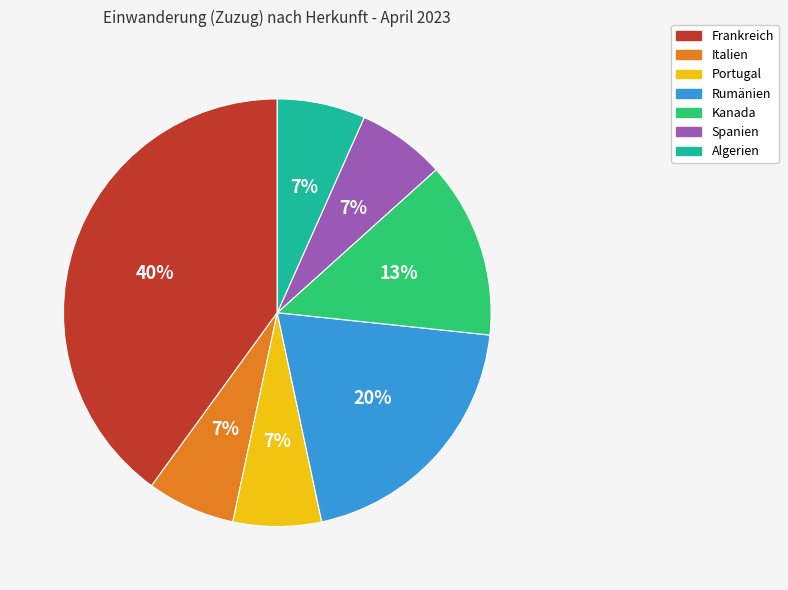

To the nearest percent, what portion does Algerien represent?

7%